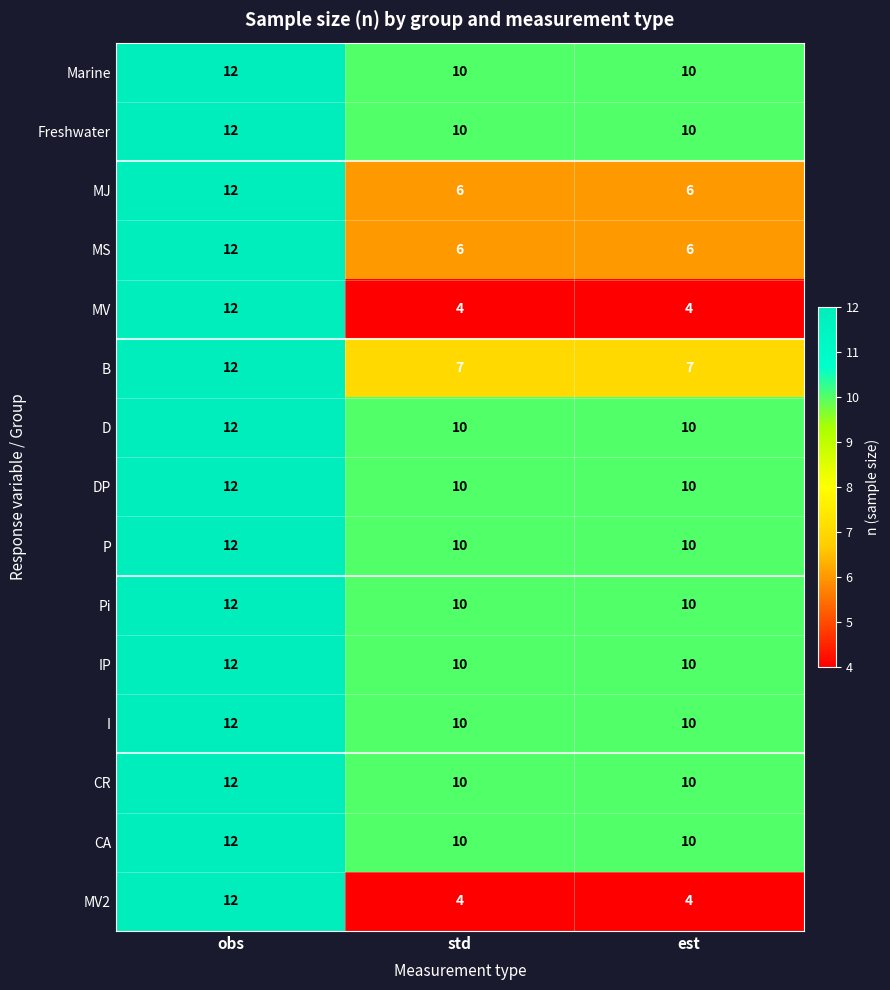

What is the average value of the DP series?

11